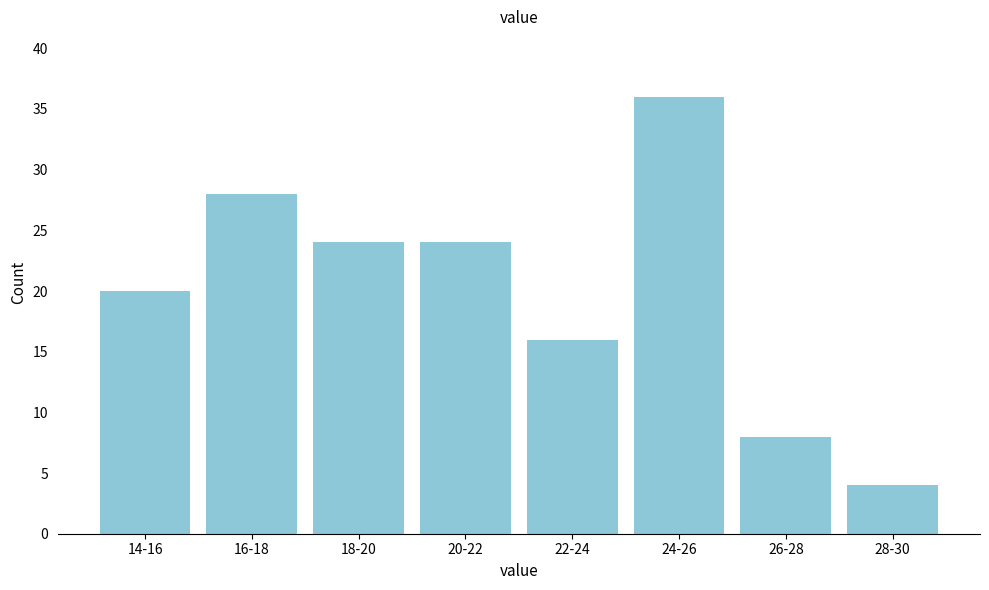

Reading left to right, extract all data points from this chart.

20	28	24	24	16	36	8	4